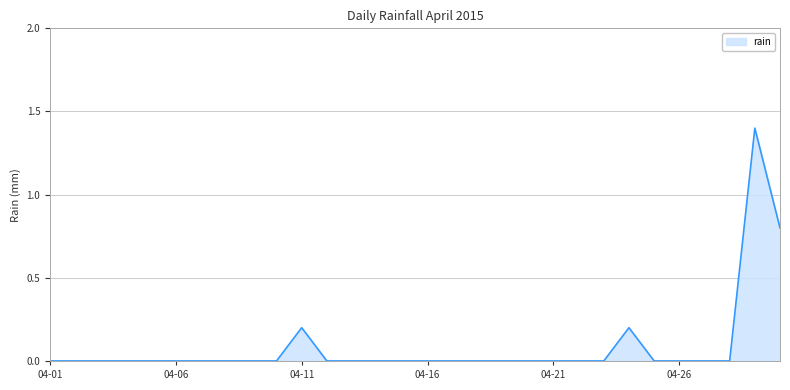

What is the maximum value shown in the chart?

1.4